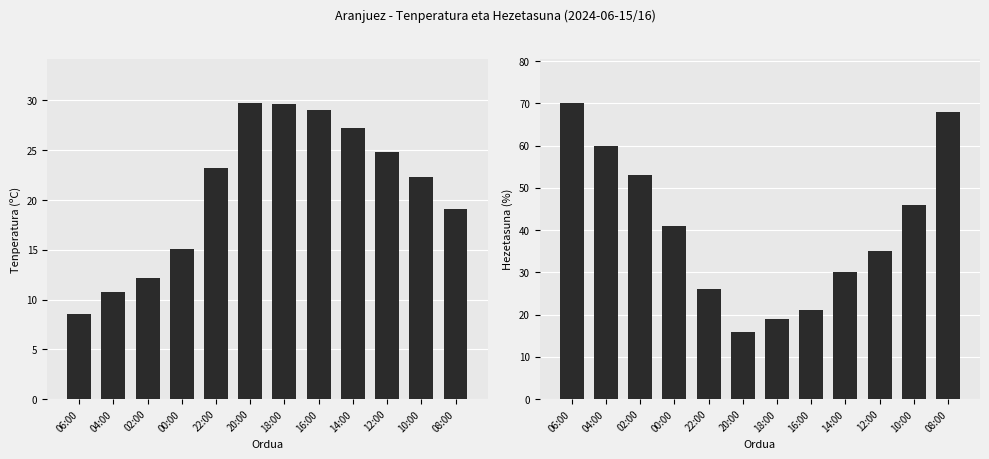

Rank the series by their average value, from lowest to highest.

Tenperatura (ºC), Hezetasuna (%)